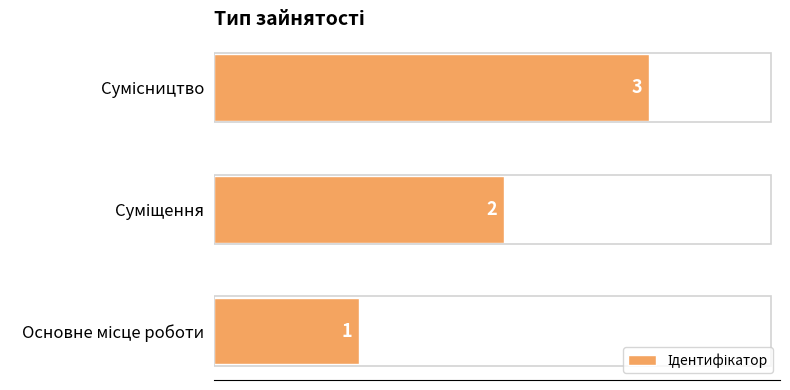

How many categories are shown in the chart?

3